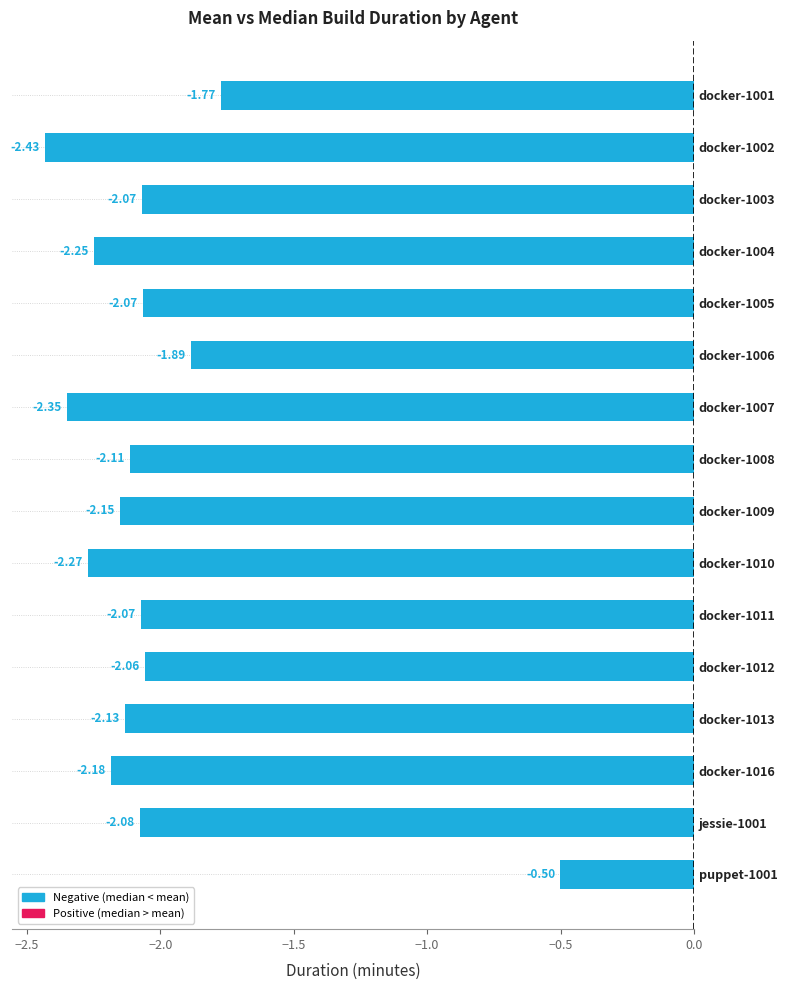

What is the change in value from docker-1001 to docker-1005?

-0.3